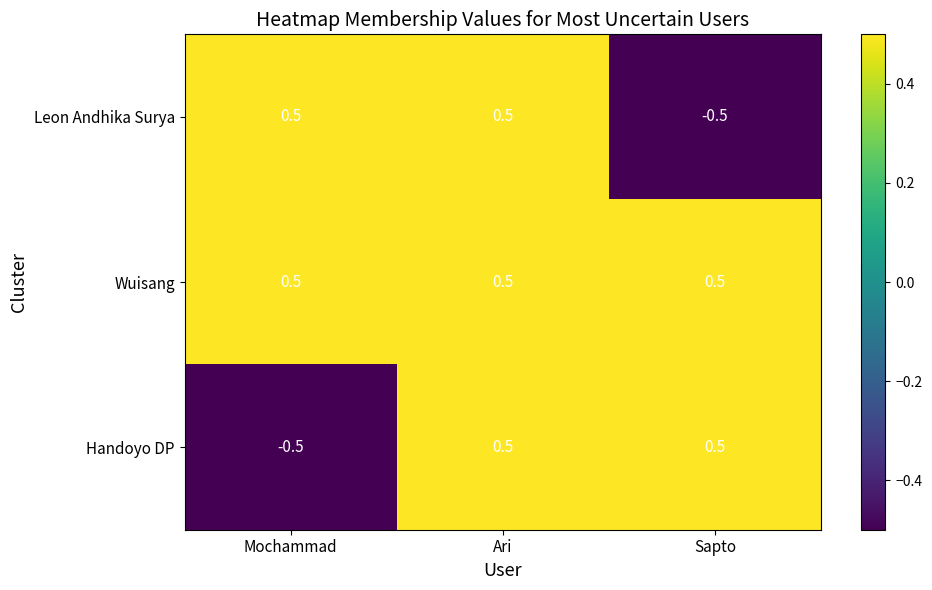

What is the smallest value displayed?

-0.5